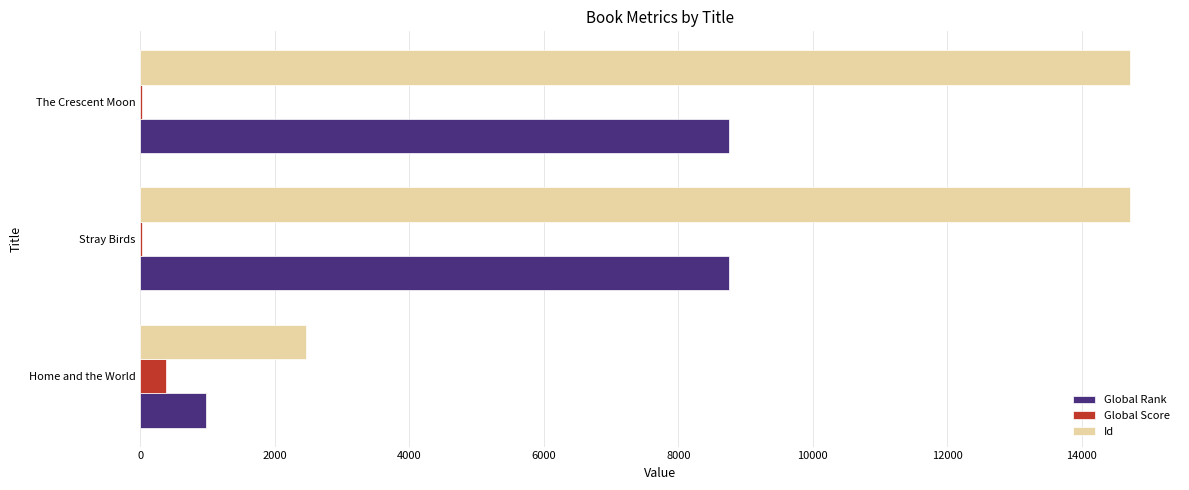

Which series changed the most between Home and the World and The Crescent Moon?

Id